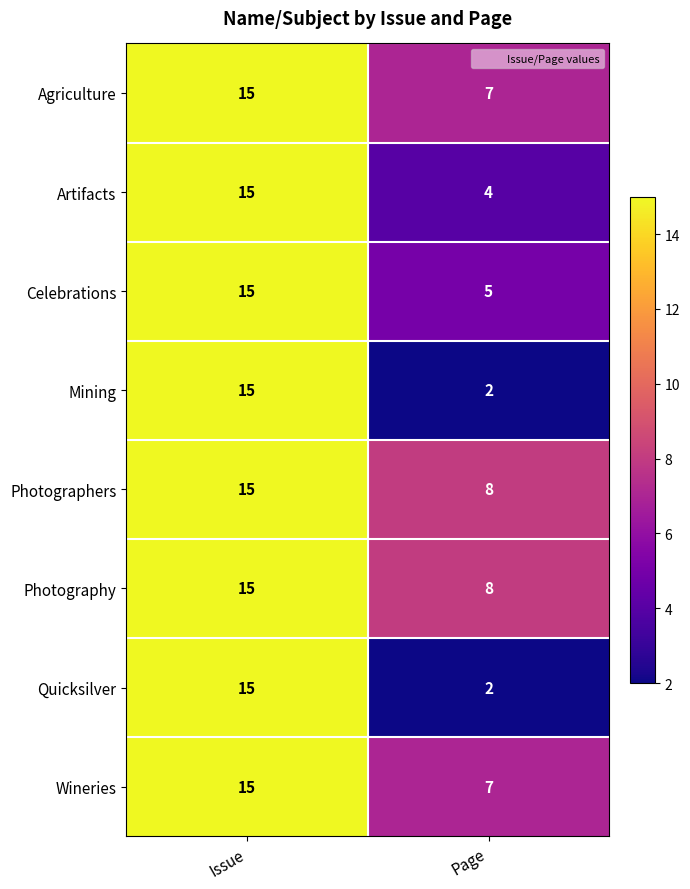

Reading left to right, list all the values displayed in this chart.

Agriculture: Issue=15	Page=7
Artifacts: Issue=15	Page=4
Celebrations: Issue=15	Page=5
Mining: Issue=15	Page=2
Photographers: Issue=15	Page=8
Photography: Issue=15	Page=8
Quicksilver: Issue=15	Page=2
Wineries: Issue=15	Page=7